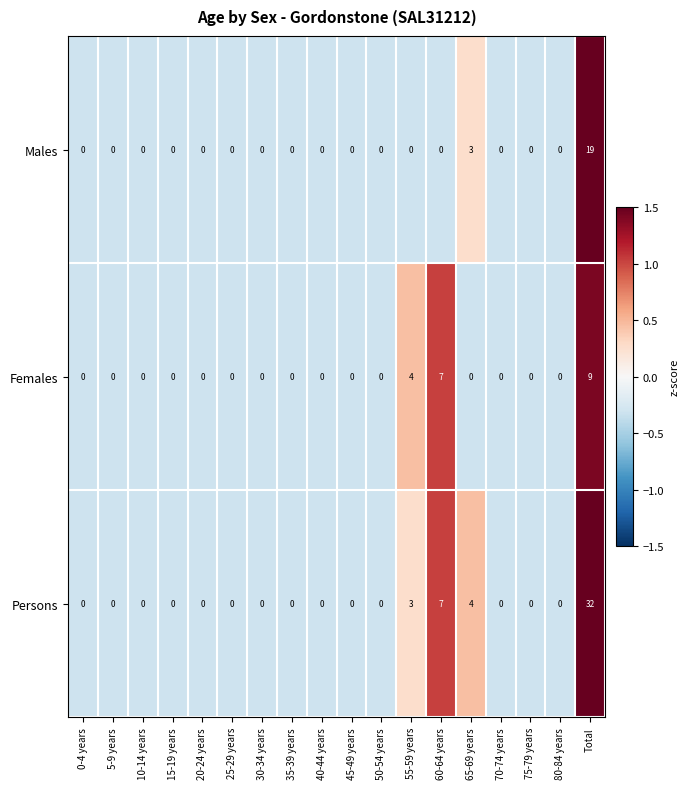

What is the sum of the Persons values at 0-4 years and 55-59 years?

3